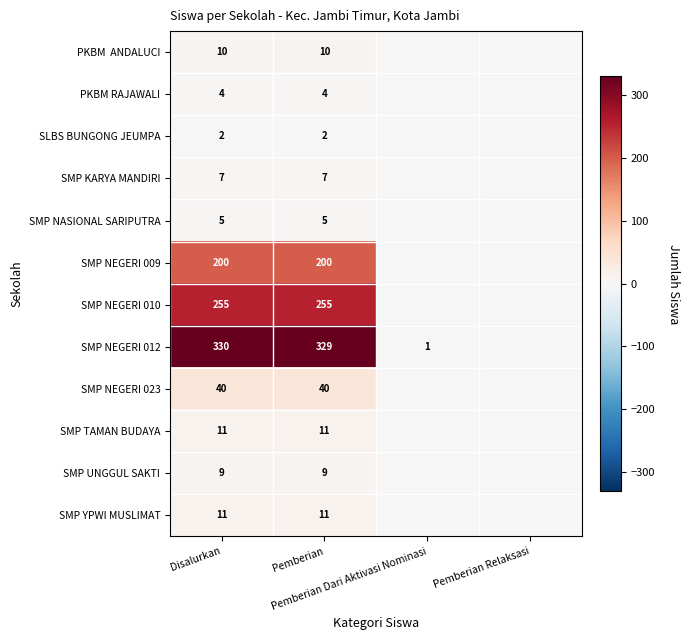

True or false: SMP NEGERI 009 has a value of 0 at Pemberian Dari Aktivasi Nominasi.

True